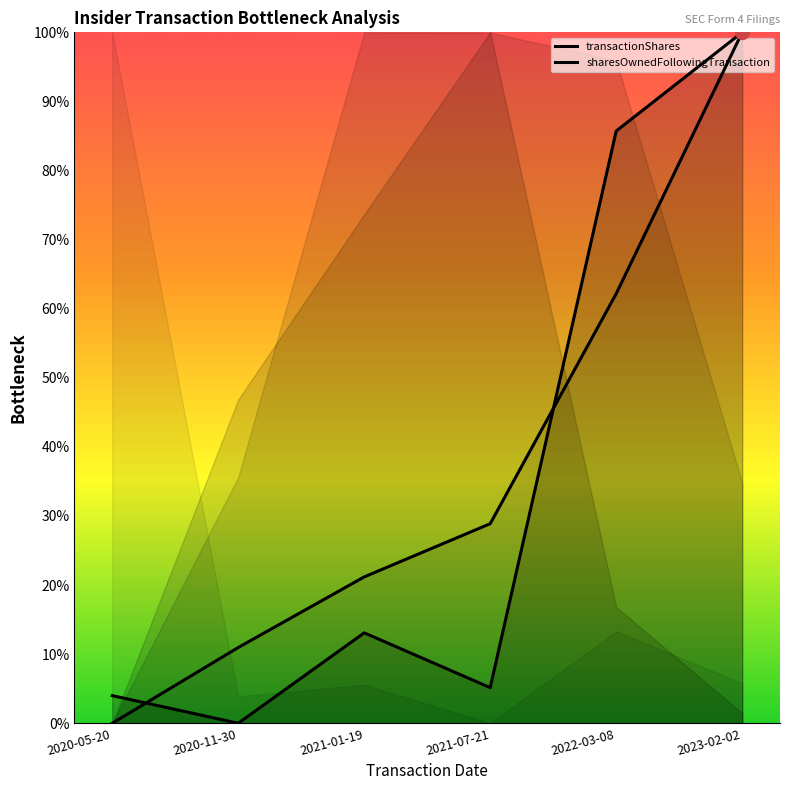

How many data points does each series have?

6